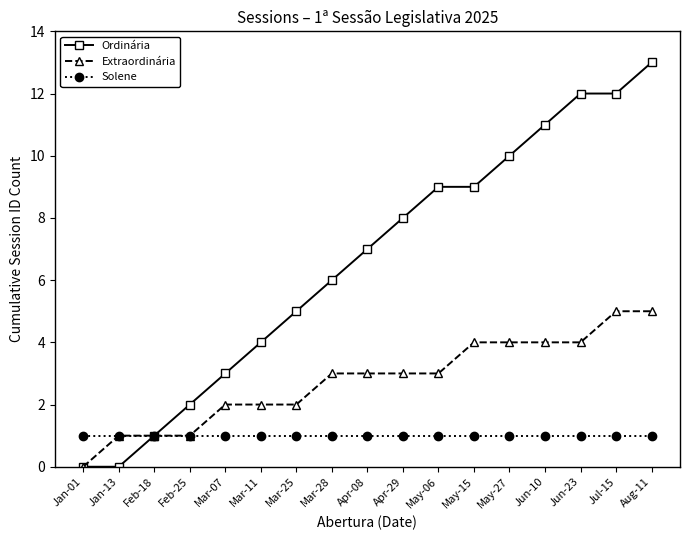

Is the value of Ordinária at Feb-18 greater than the value of Extraordinária at Apr-29?

No